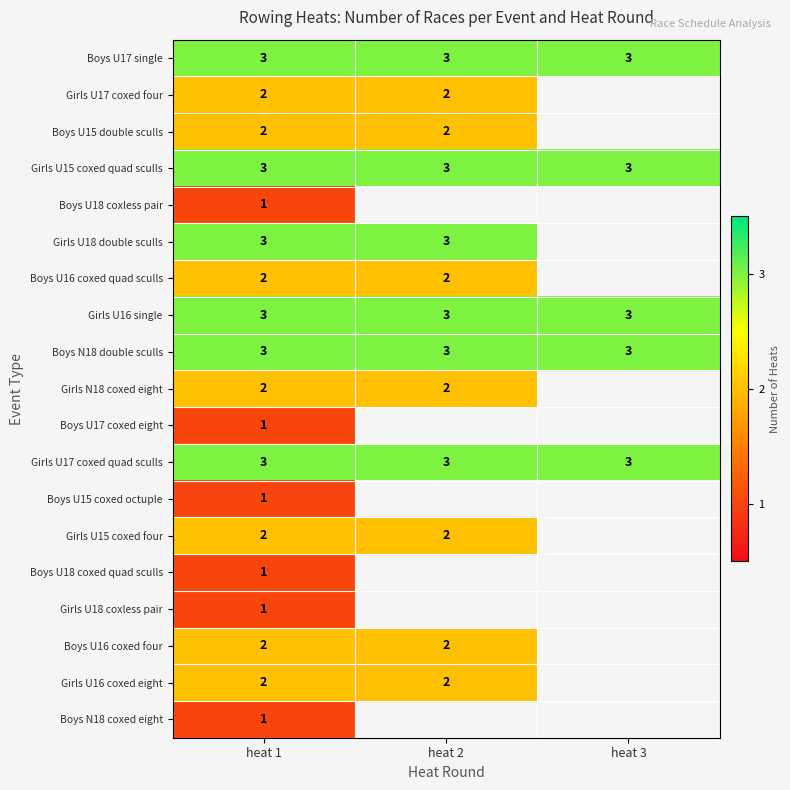

What value does the Girls U15 coxed quad sculls series have at heat 2?

3